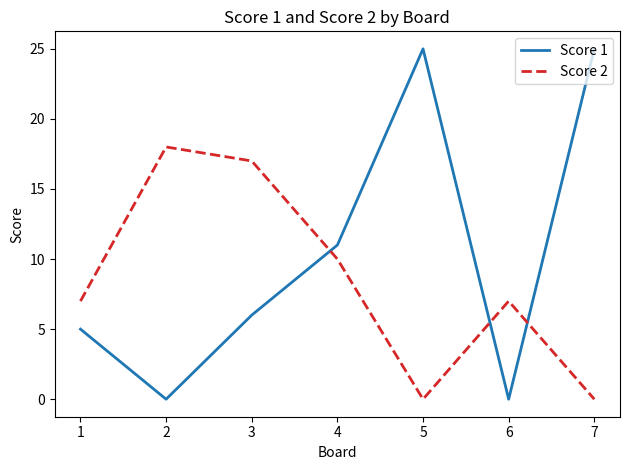

Is it true that Score 1 equals 6 at 3?

True